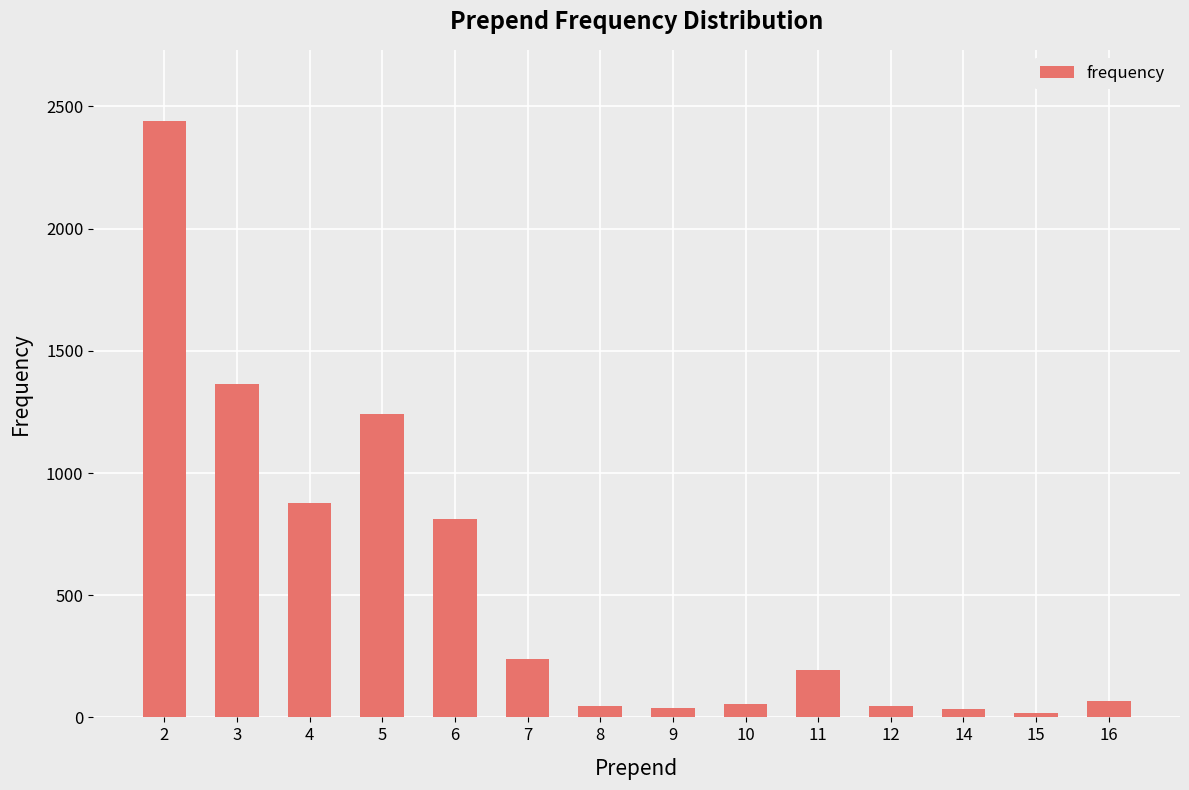

True or false: the data shows 4318 at 2.

False